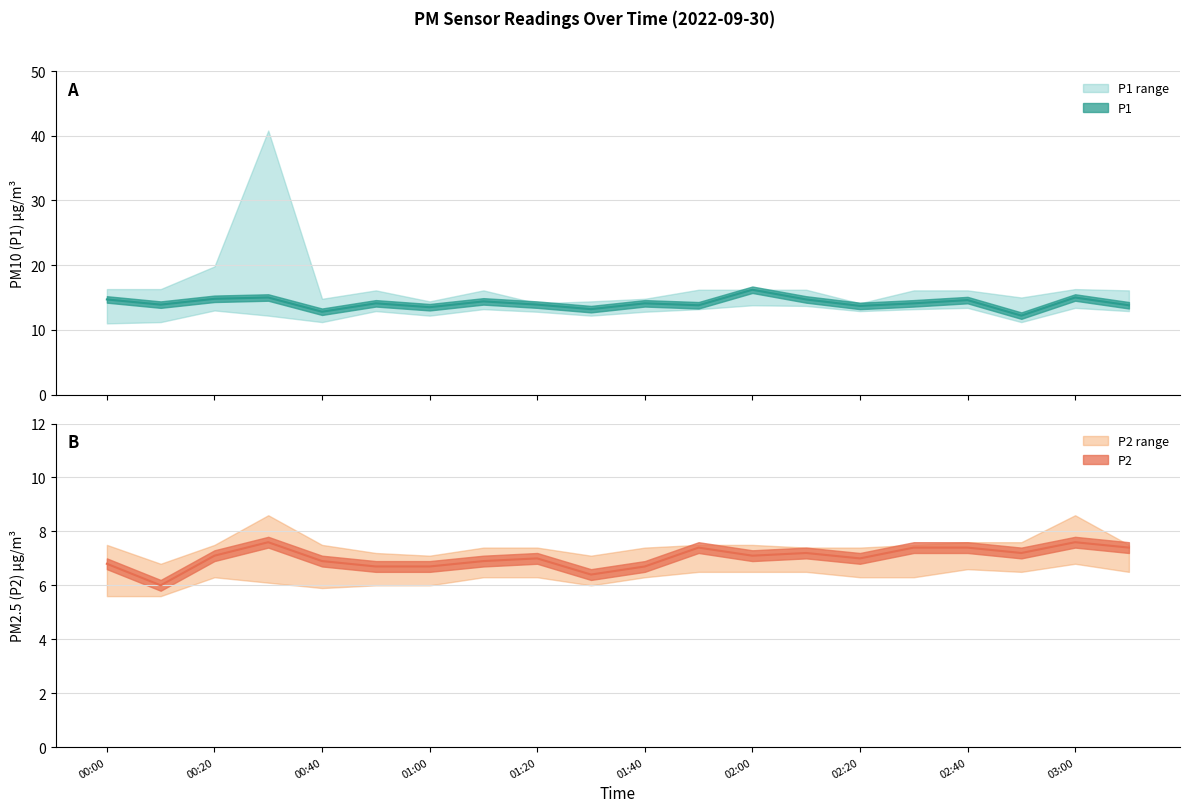

What is the average value of the P2 series?

7.0